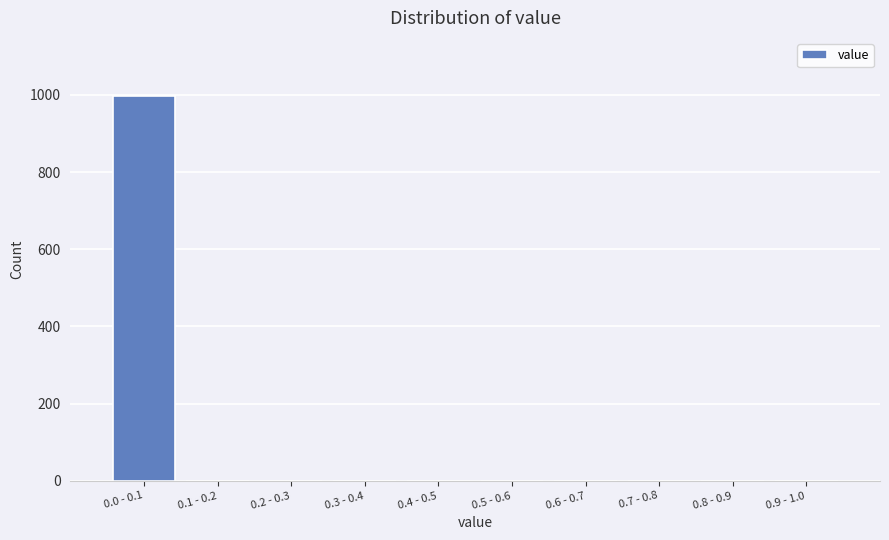

Reading right to left, what are all the values shown in this chart?

0.9 - 1.0=0	0.8 - 0.9=0	0.7 - 0.8=0	0.6 - 0.7=0	0.5 - 0.6=0	0.4 - 0.5=0	0.3 - 0.4=0	0.2 - 0.3=0	0.1 - 0.2=0	0.0 - 0.1=998